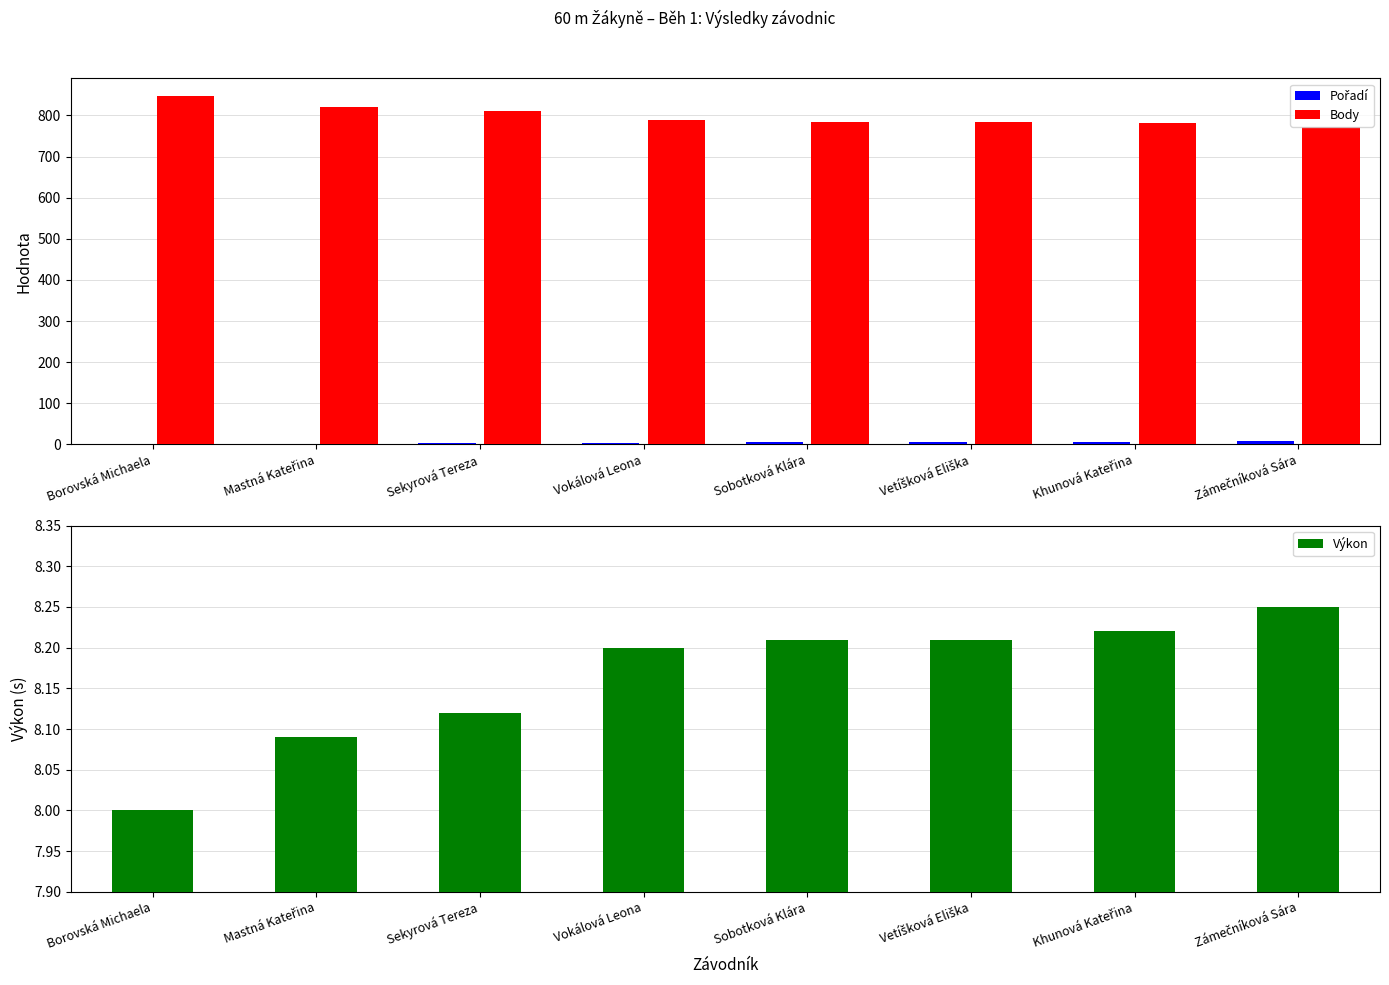

How many groups of bars are there?

8